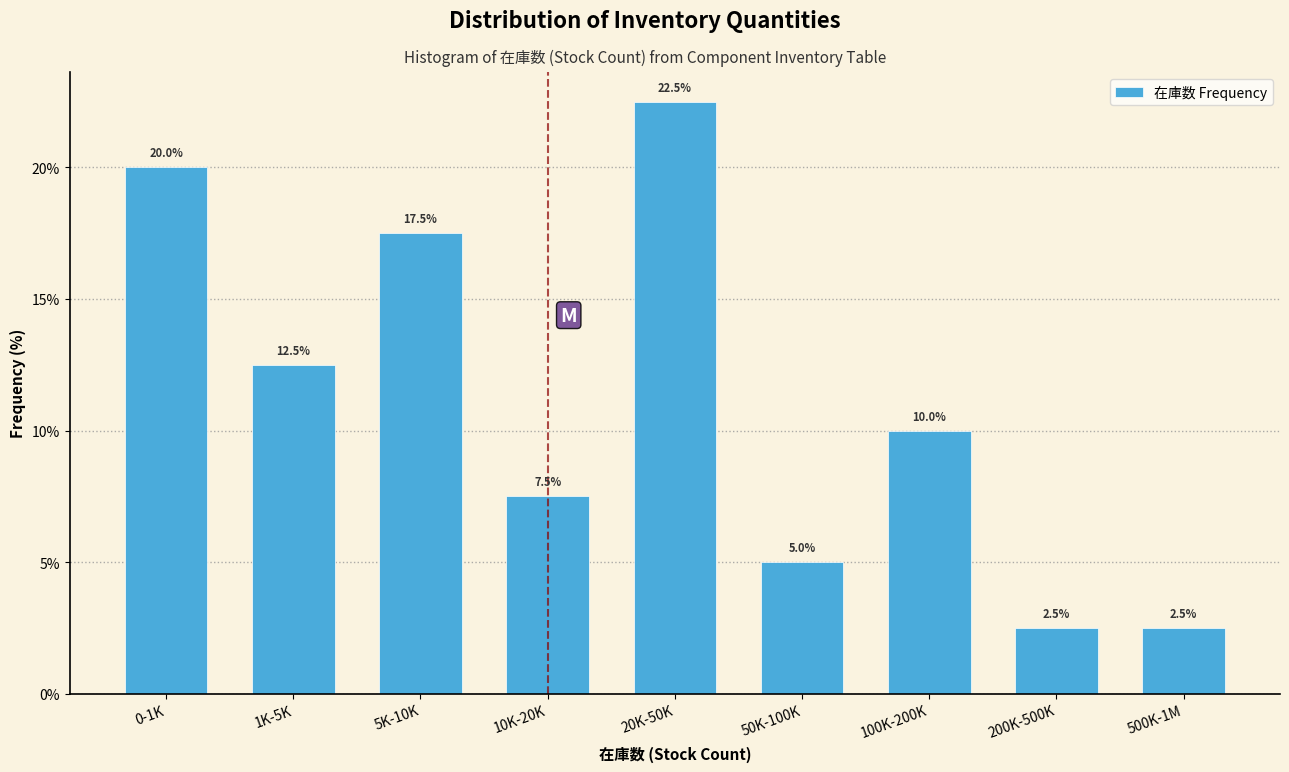

Reading left to right, list all the values displayed in this chart.

20.0	12.5	17.5	7.5	22.5	5.0	10.0	2.5	2.5